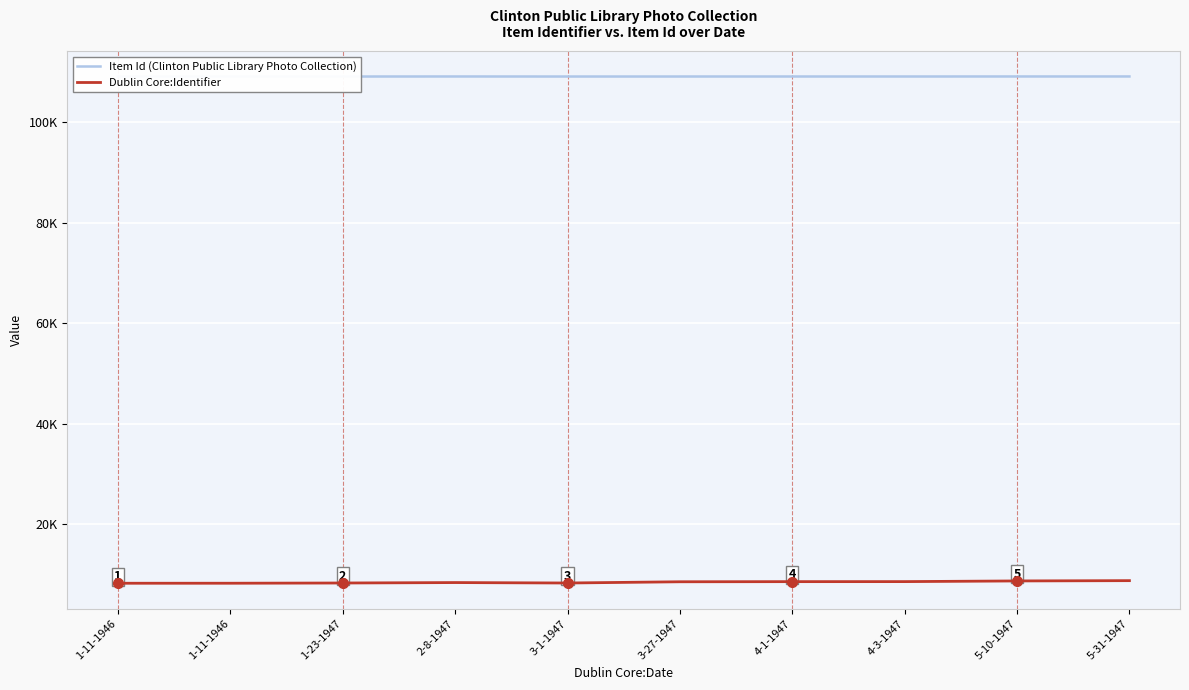

Between 1-11-1946 and 5-31-1947, which series saw the biggest shift?

Dublin Core:Identifier